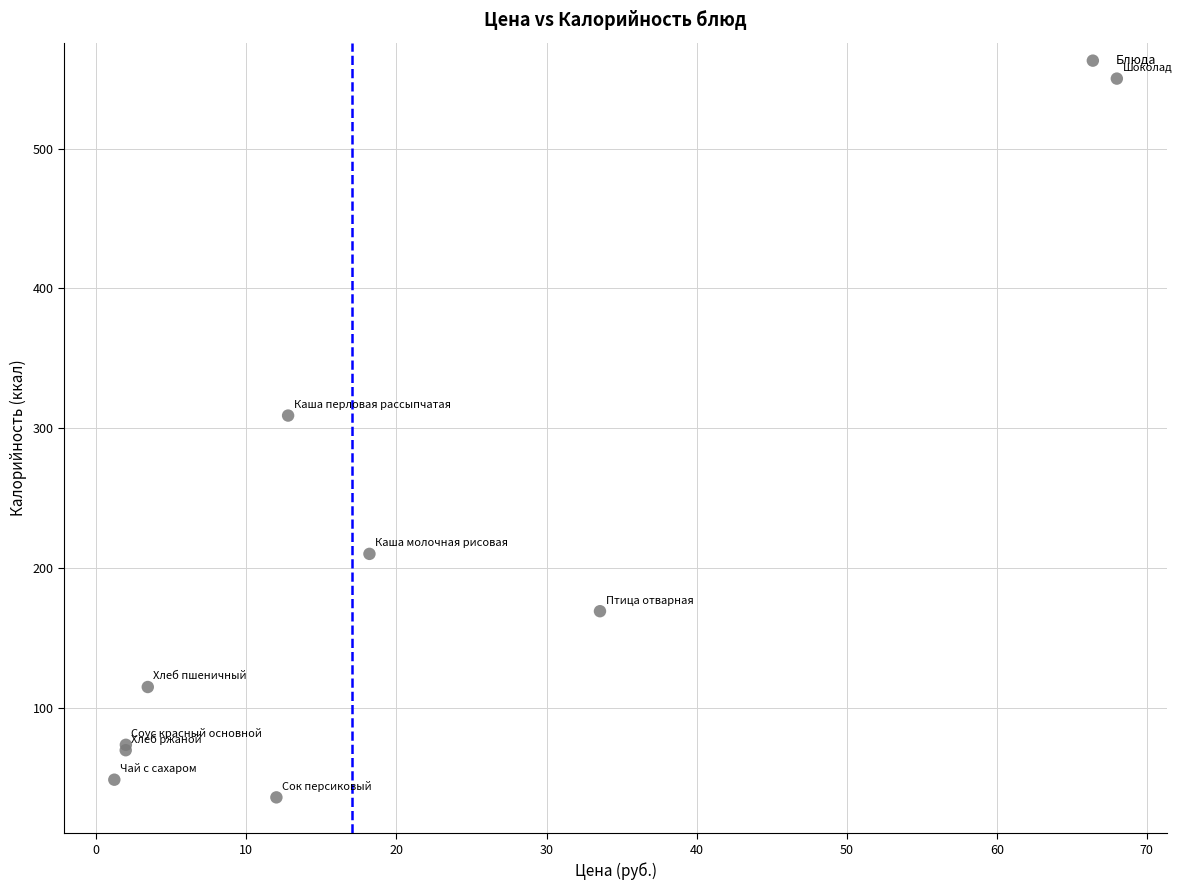

What Y value in the scatter plot is closest to 293?

309.0